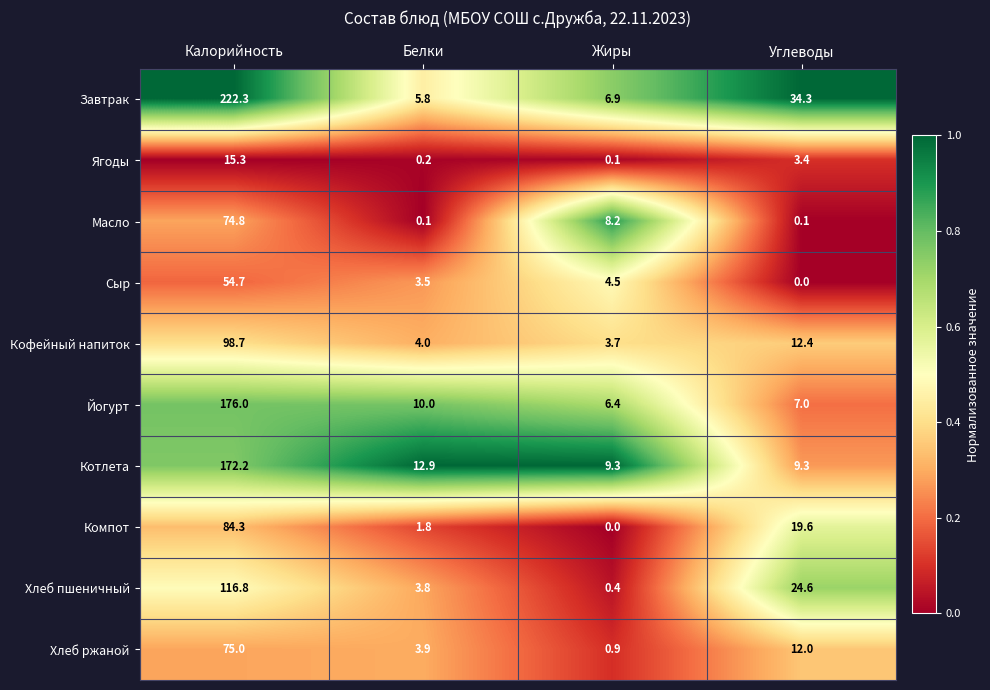

What is the sum of all Масло values?

83.2